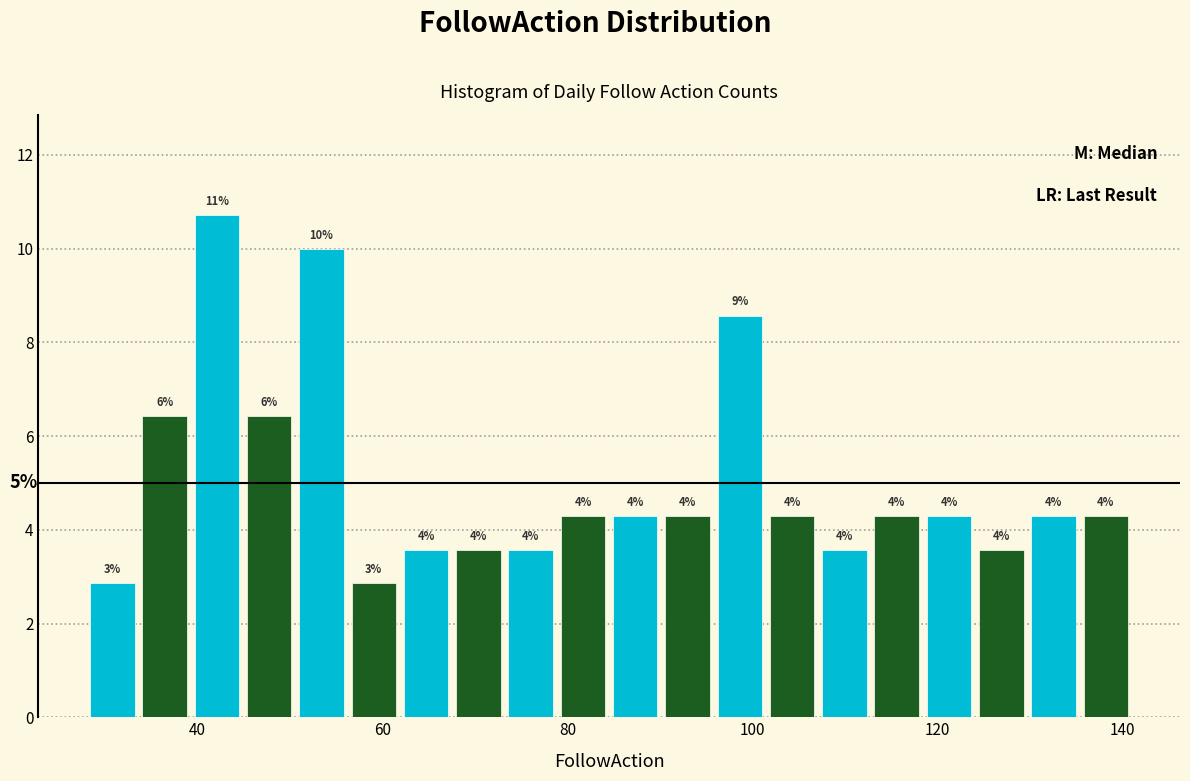

Read against the x-axis, roughly where is the centre of the tallest bar?

42